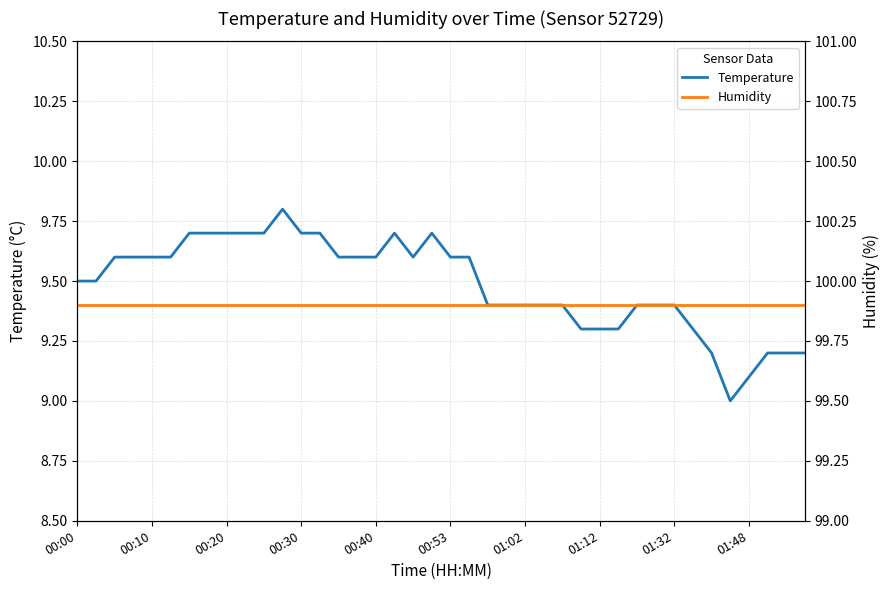

True or false: Humidity and Temperature cross at least once.

False